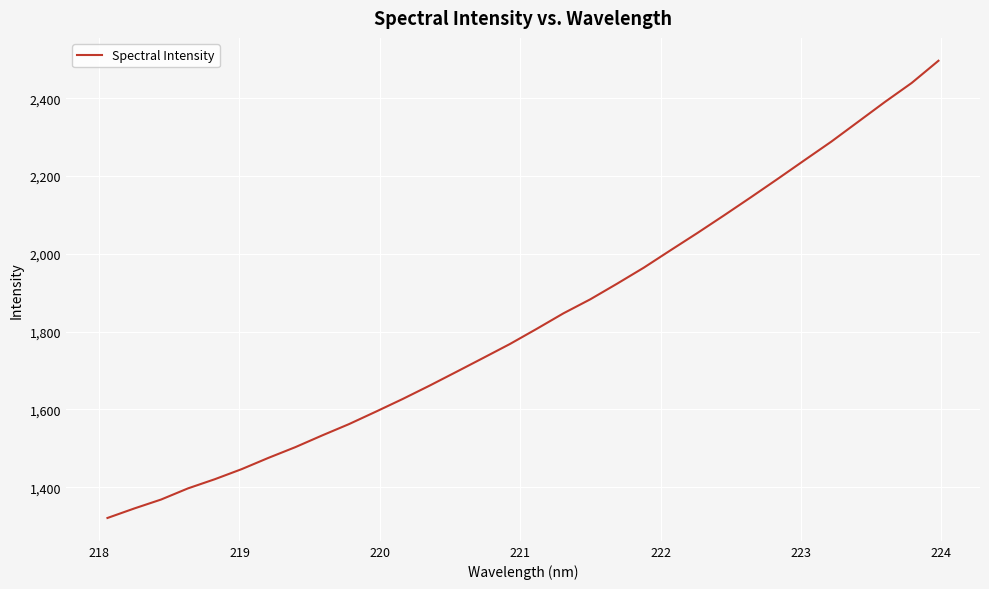

What is the maximum value shown in the chart?

2496.2